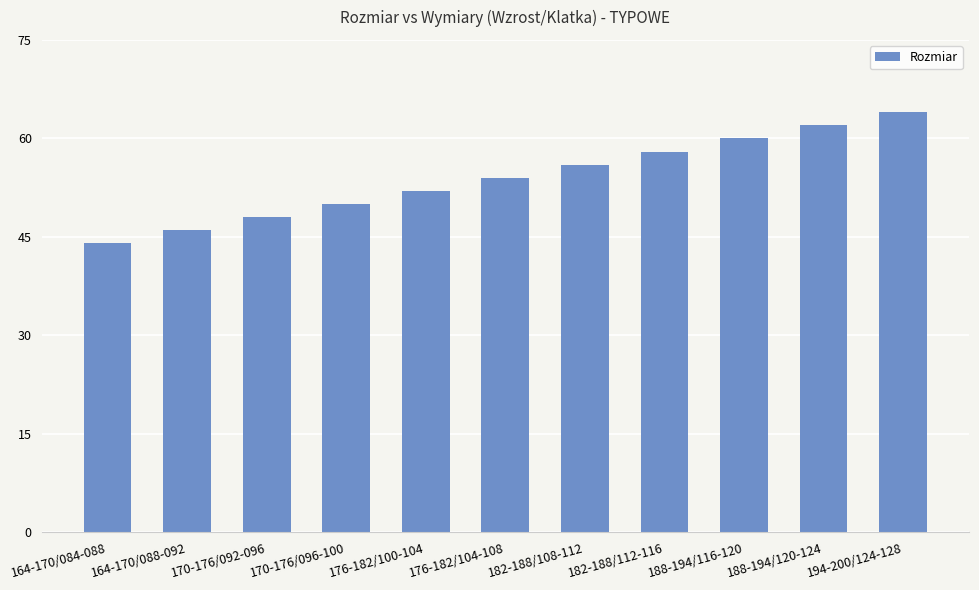

Are the bars horizontal?

No